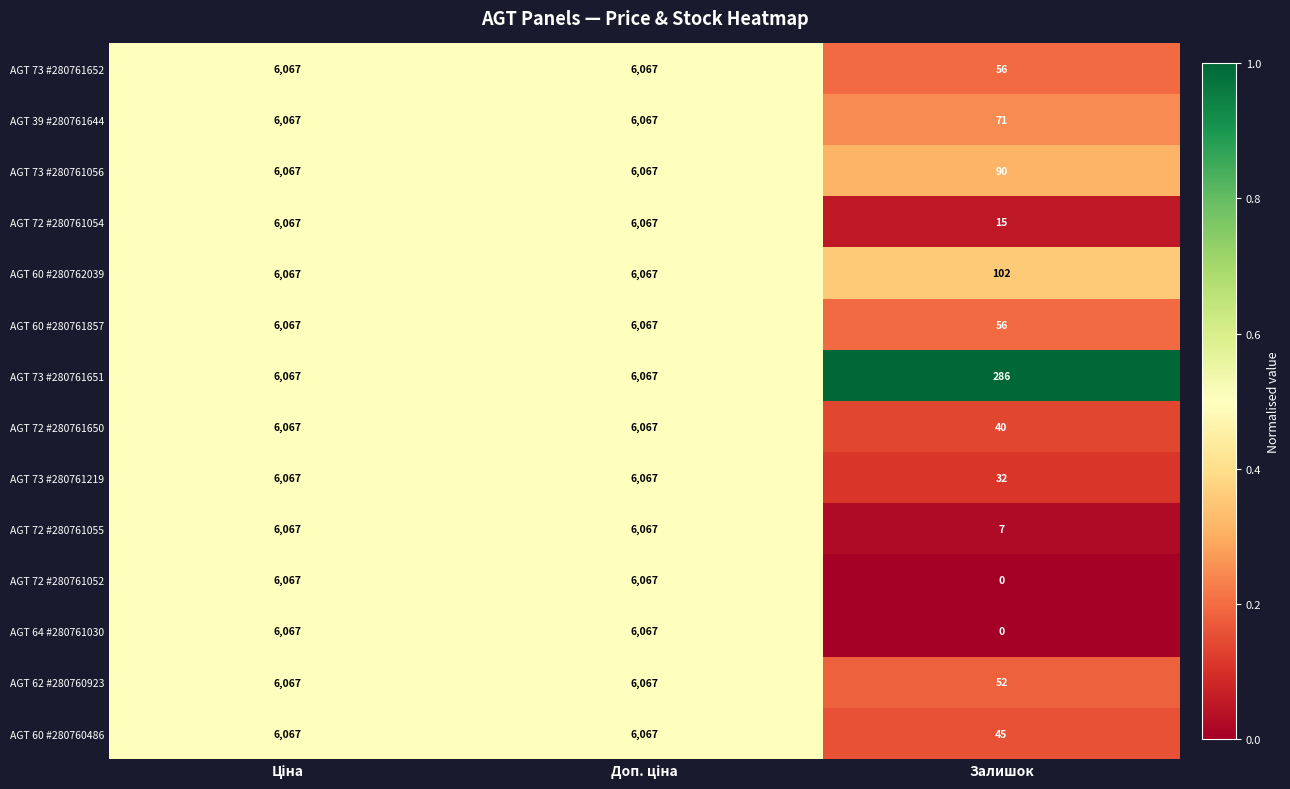

What is the maximum value for AGT 62 #280760923?

6067